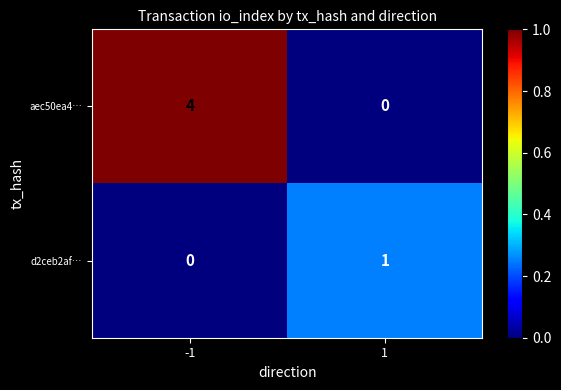

Reading right to left, extract all data points from this chart.

aec50ea4…: 0	4
d2ceb2af…: 1	0